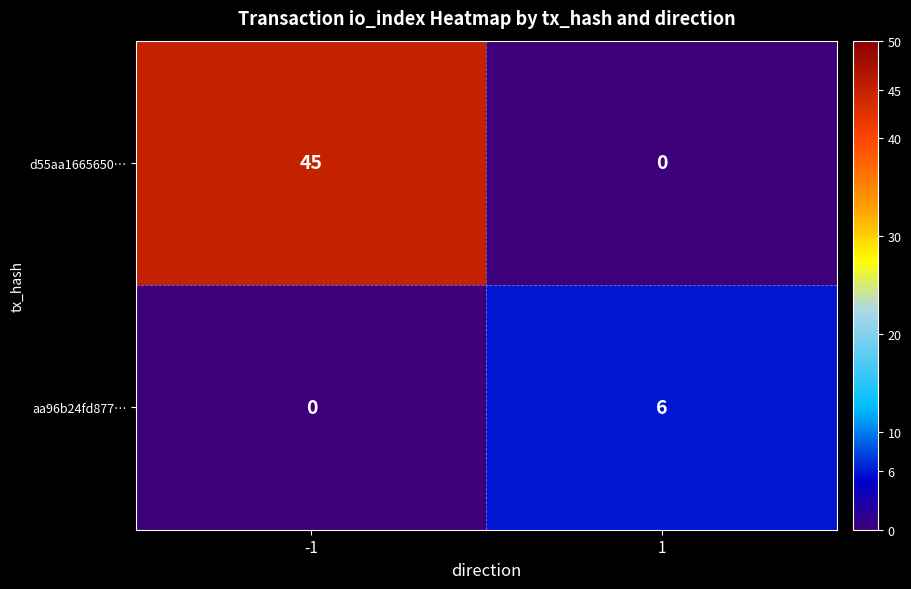

Reading left to right, extract all data points from this chart.

d55aa1665650…: 45	0
aa96b24fd877…: 0	6